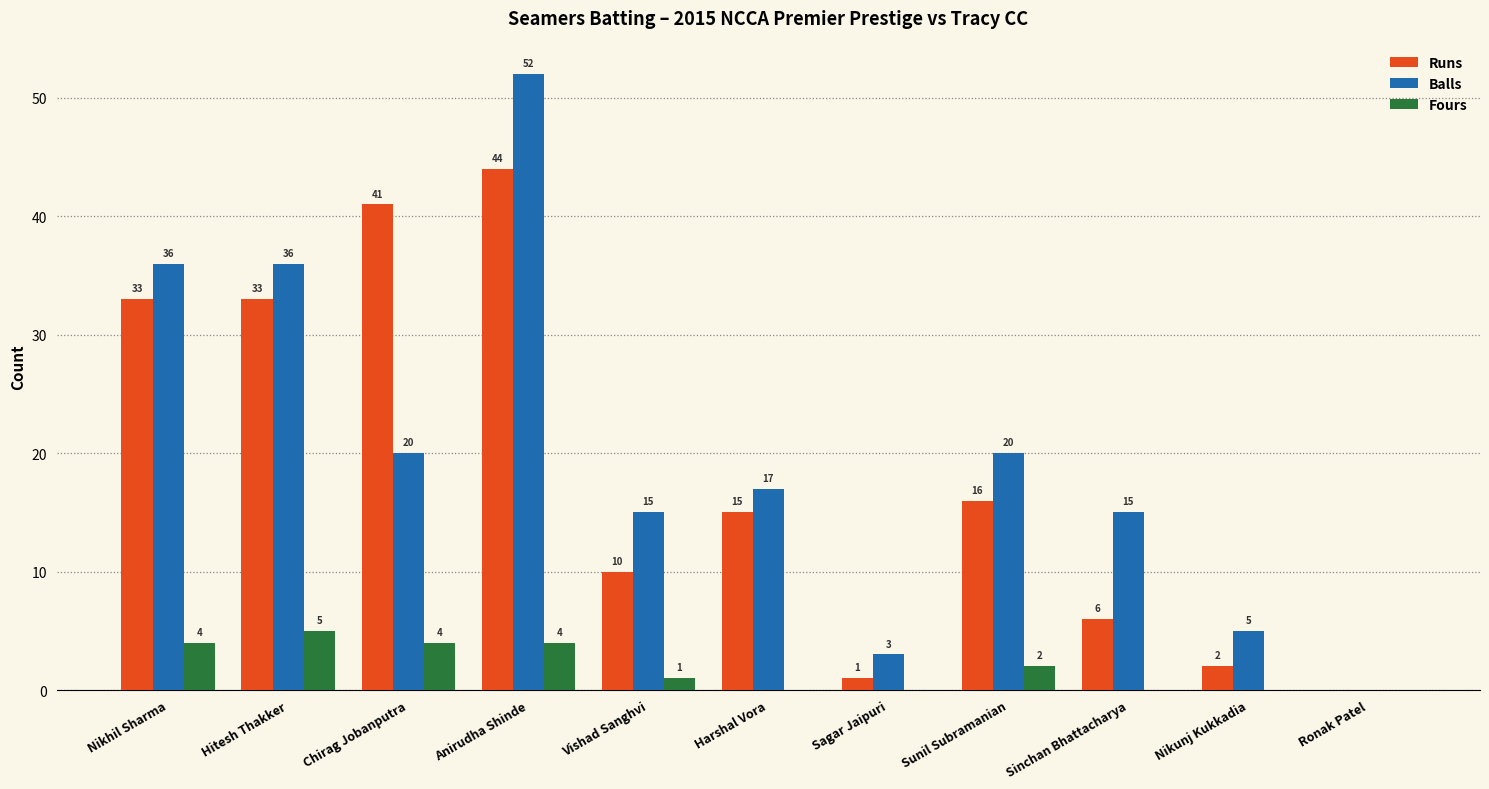

Does the chart contain stacked bars?

No